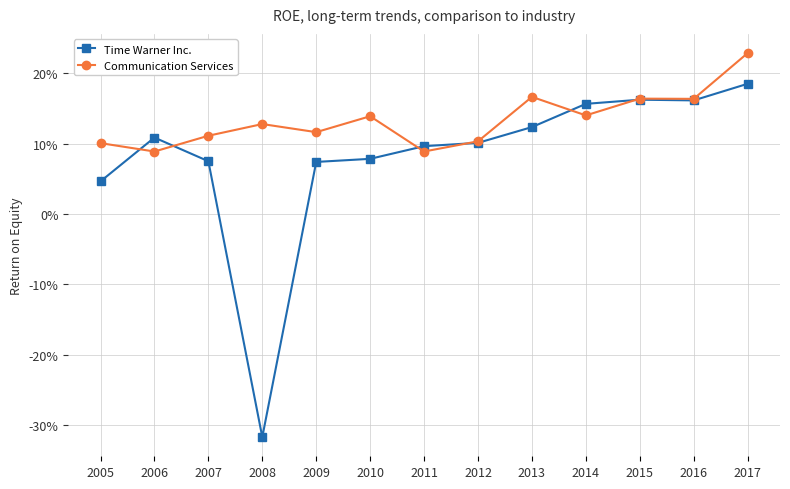

At which category is the sum across all series the highest?

2017